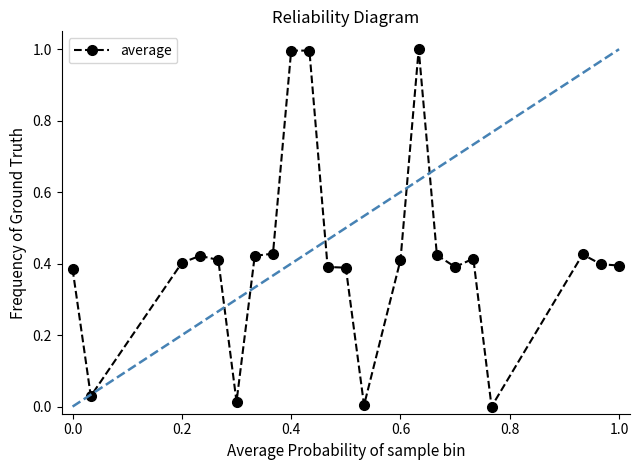

What is the difference between the maximum and minimum values?

1.0